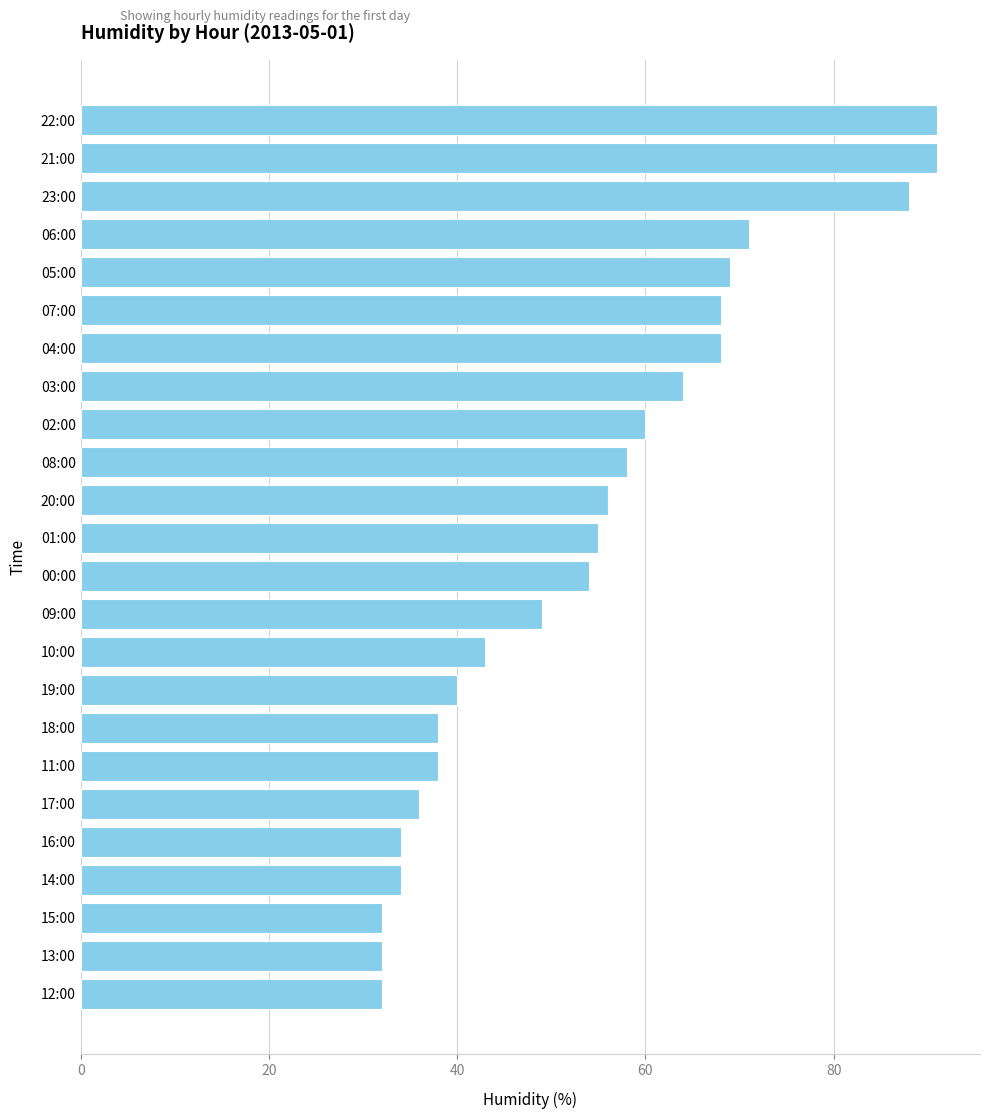

Reading top to bottom, list all the values displayed in this chart.

22:00=91	21:00=91	23:00=88	06:00=71	05:00=69	07:00=68	04:00=68	03:00=64	02:00=60	08:00=58	20:00=56	01:00=55	00:00=54	09:00=49	10:00=43	19:00=40	18:00=38	11:00=38	17:00=36	16:00=34	14:00=34	15:00=32	13:00=32	12:00=32